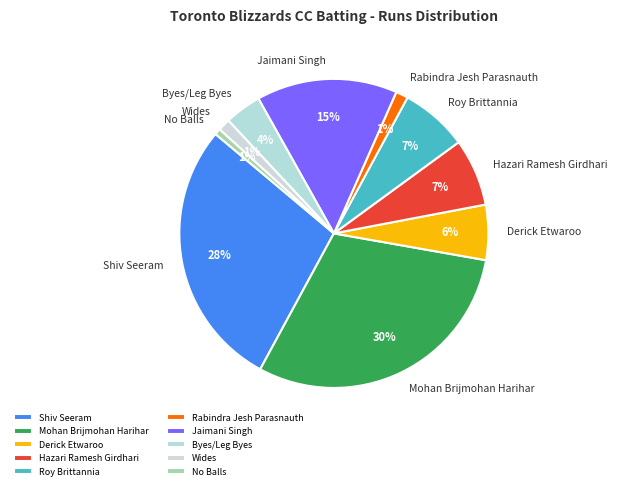

The Mohan Brijmohan Harihar slice represents 30% of the pie. True or false?

True